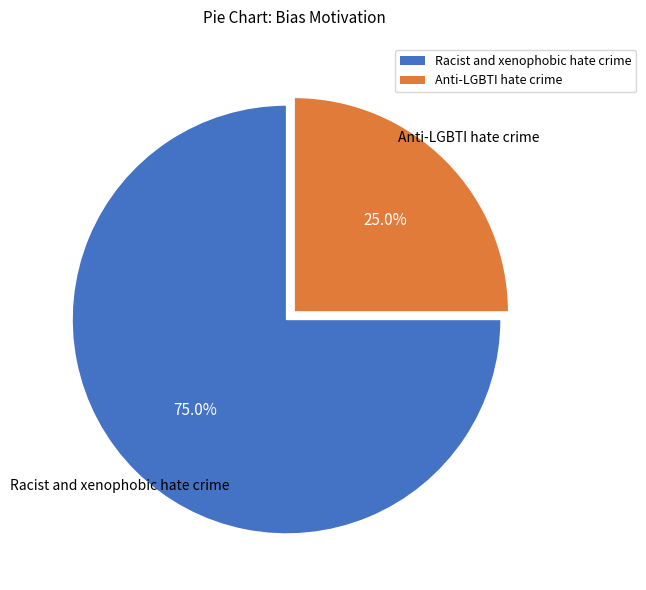

Combined, do Racist and xenophobic hate crime and Anti-LGBTI hate crime account for over 50%?

Yes